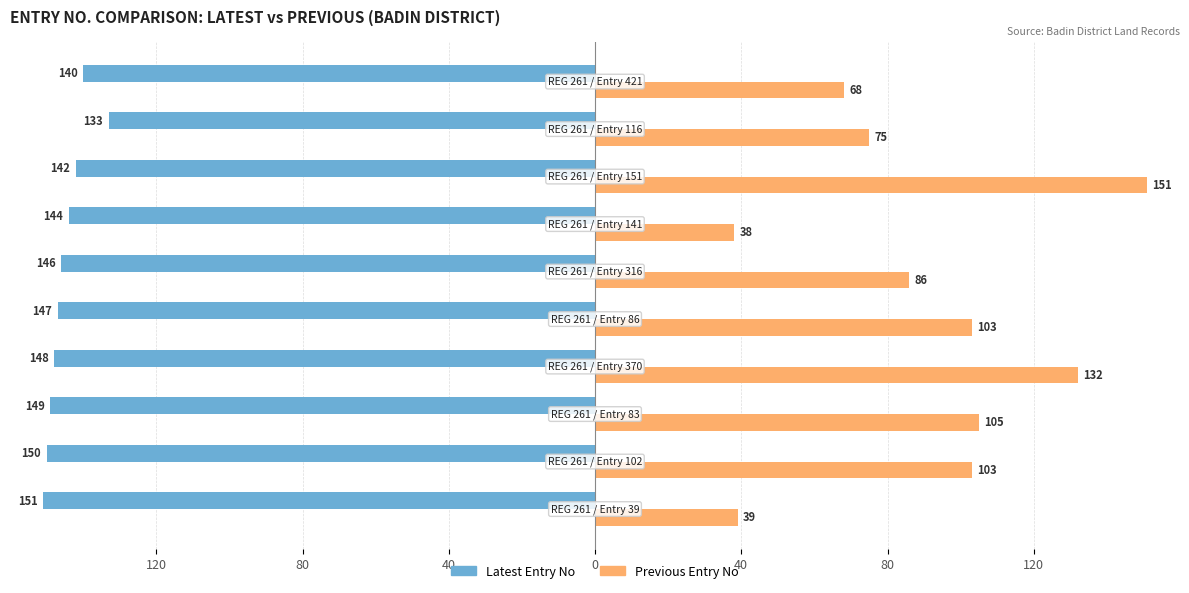

What is the value of the Previous Entry No bar at the 10th from the left?

68